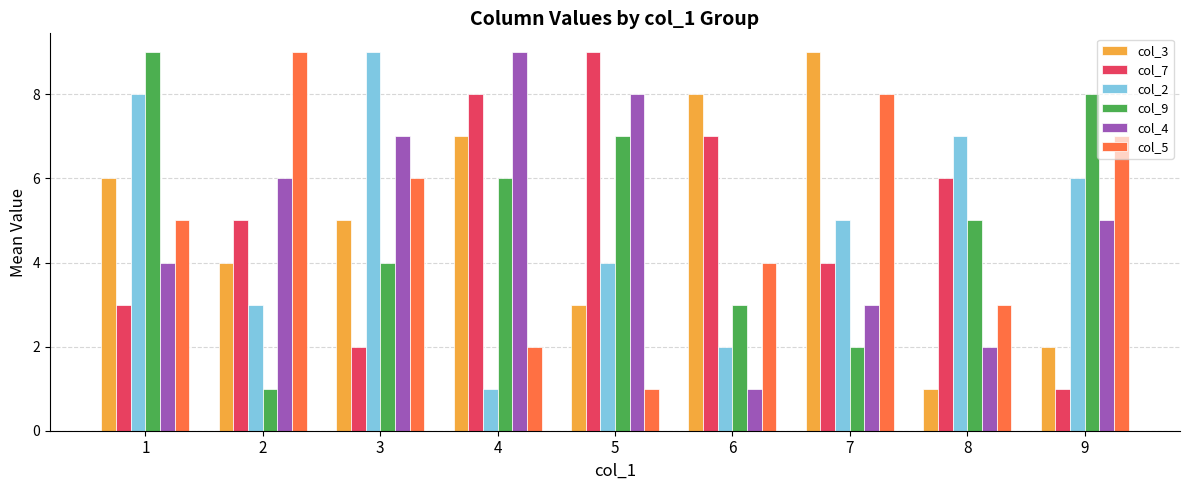

Is the value of col_7 at 5 greater than the value of col_3 at 9?

Yes